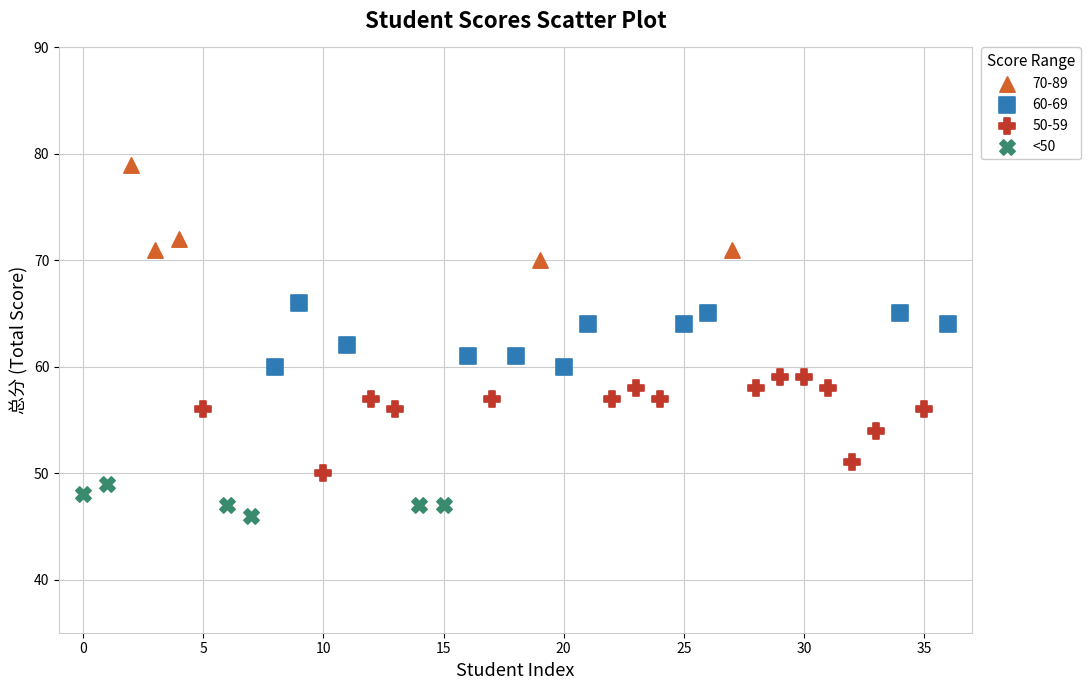

Which series reaches the minimum Y coordinate?

<50